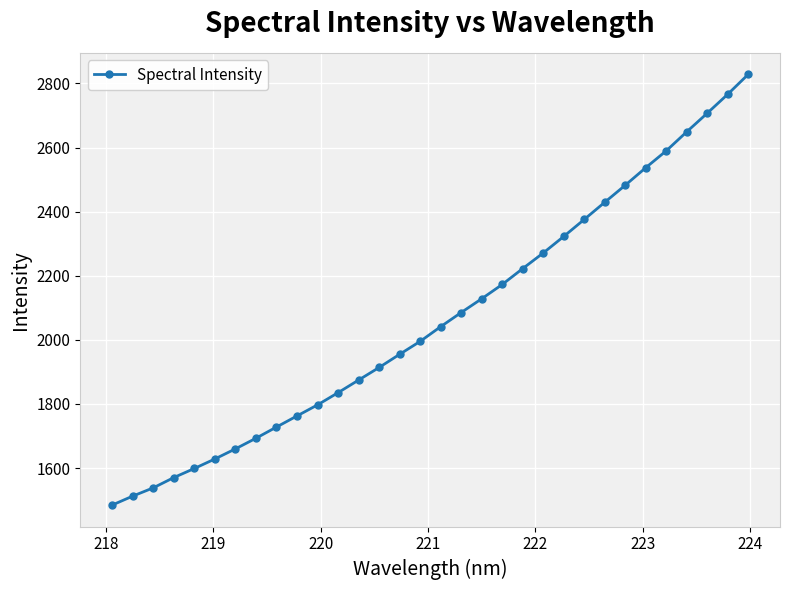

What is the value of the 23rd point from the left?

2322.7